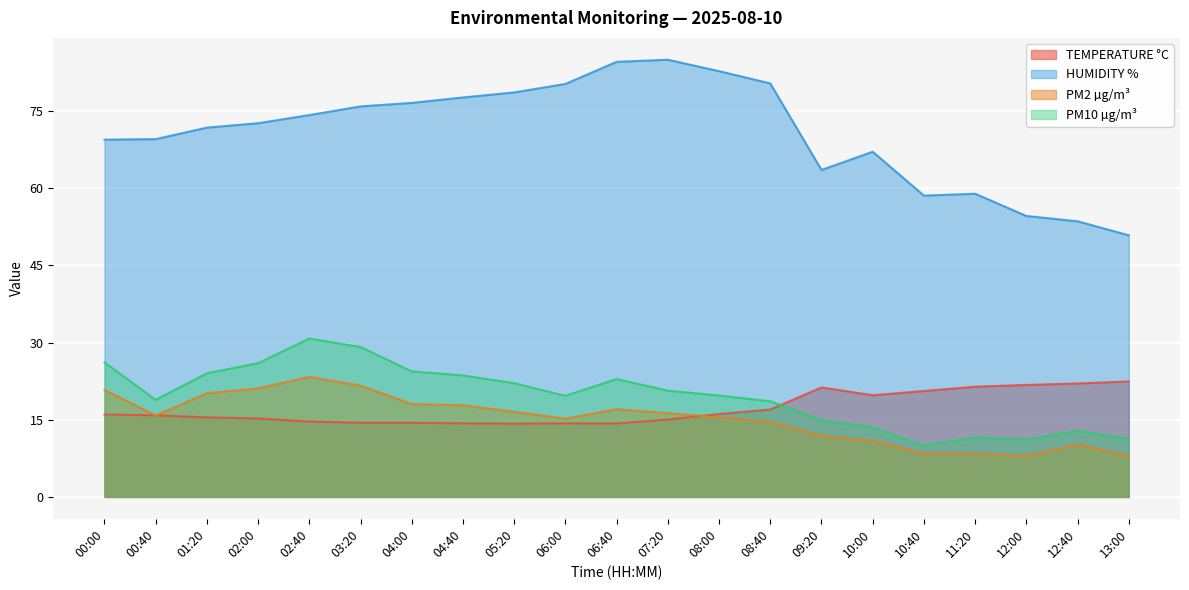

Reading right to left, transcribe all the data shown in this chart.

TEMPERATURE °C: 22.4	22.0	21.8	21.4	20.6	19.8	21.3	17.0	16.1	15.0	14.3	14.3	14.2	14.3	14.4	14.4	14.6	15.2	15.4	15.9	16.0
HUMIDITY %: 50.8	53.5	54.6	58.9	58.5	67.1	63.5	80.3	82.7	84.9	84.5	80.2	78.6	77.6	76.6	75.9	74.2	72.6	71.8	69.5	69.4
PM2 µg/m³: 8.0	10.2	8.0	8.4	8.4	10.9	11.9	14.6	15.4	16.3	17.0	15.2	16.5	17.8	18.0	21.6	23.3	21.1	20.2	15.8	20.8
PM10 µg/m³: 11.3	12.8	11.2	11.5	10.0	13.5	14.9	18.6	19.7	20.6	22.9	19.6	22.1	23.6	24.4	29.1	30.8	26.0	24.0	18.9	26.1